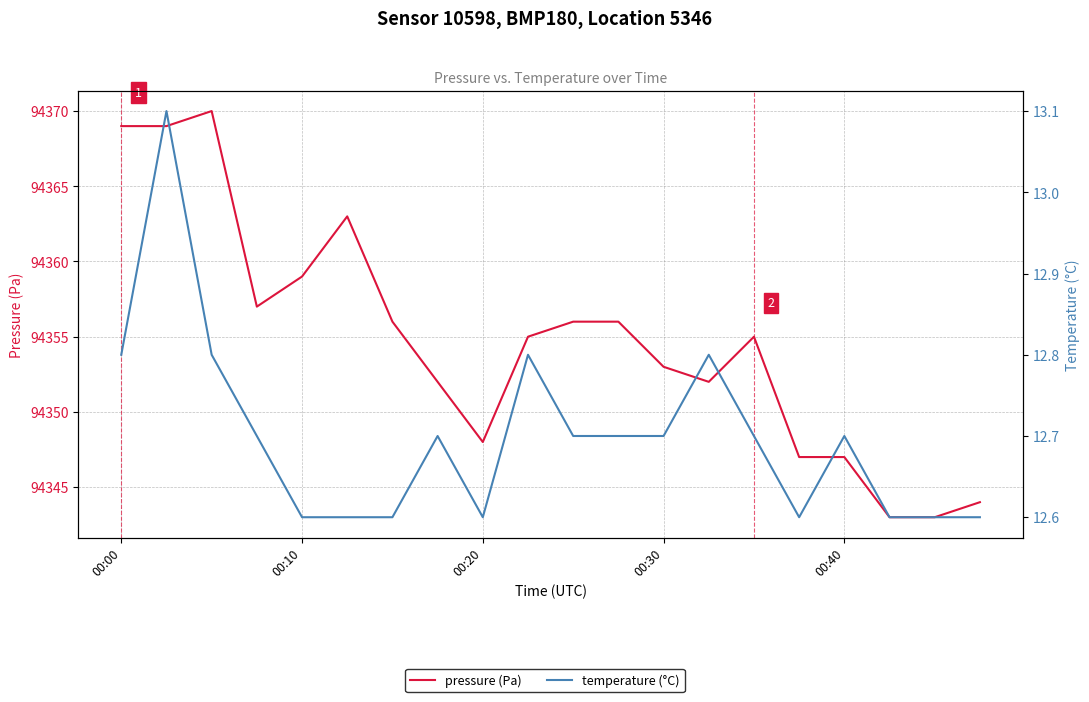

Which category has the lowest value in the pressure (Pa) series?

17